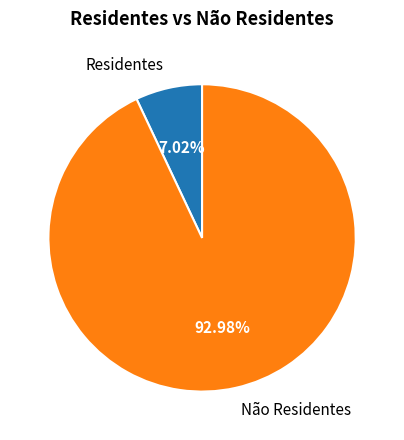

How much of the chart is everything except Não Residentes?

7.0%